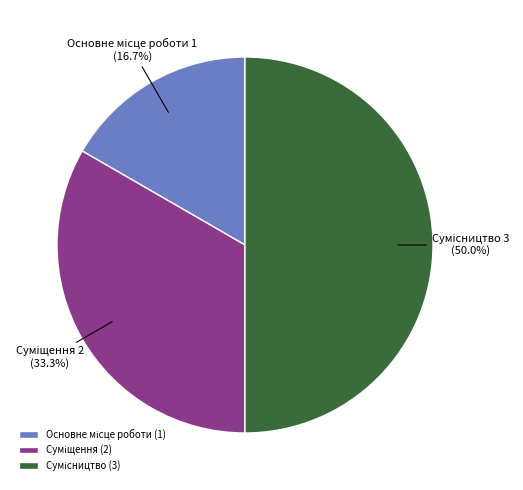

Which has a higher value, Основне місце роботи or Сумісництво?

Сумісництво